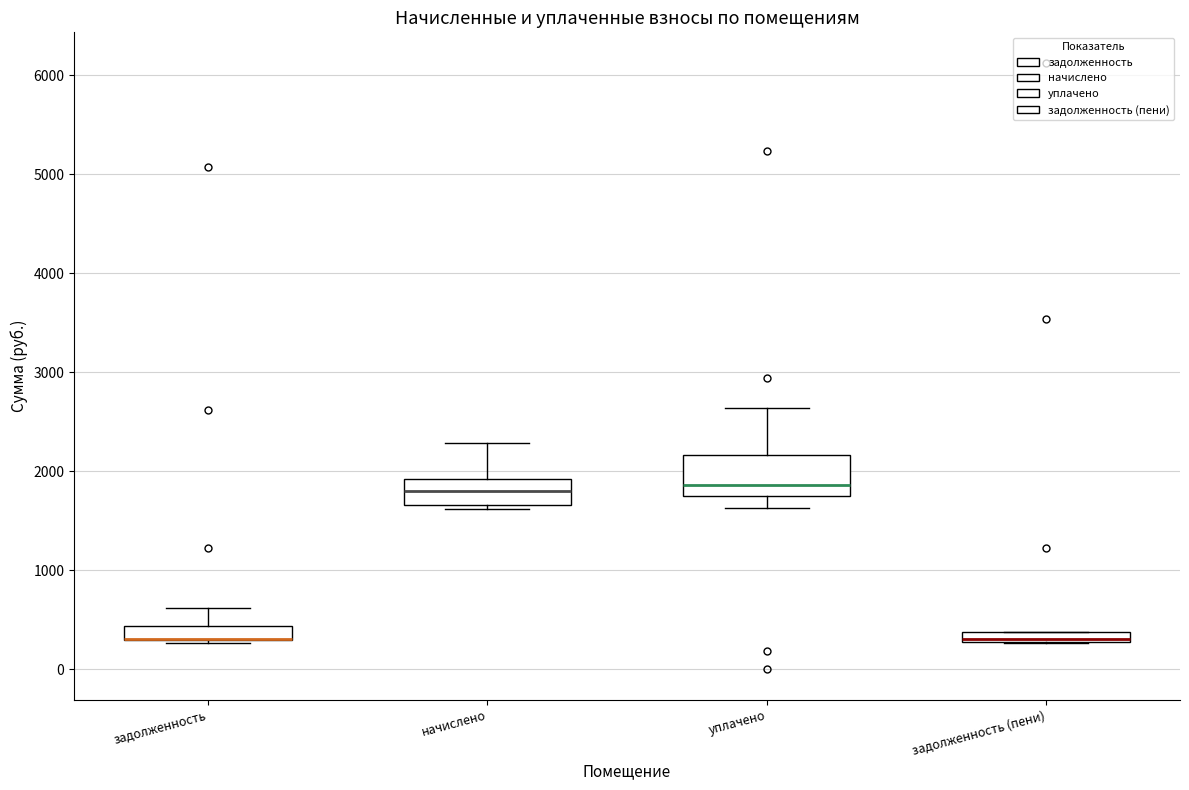

Which box is the tallest, from its lower edge to its upper edge?

уплачено